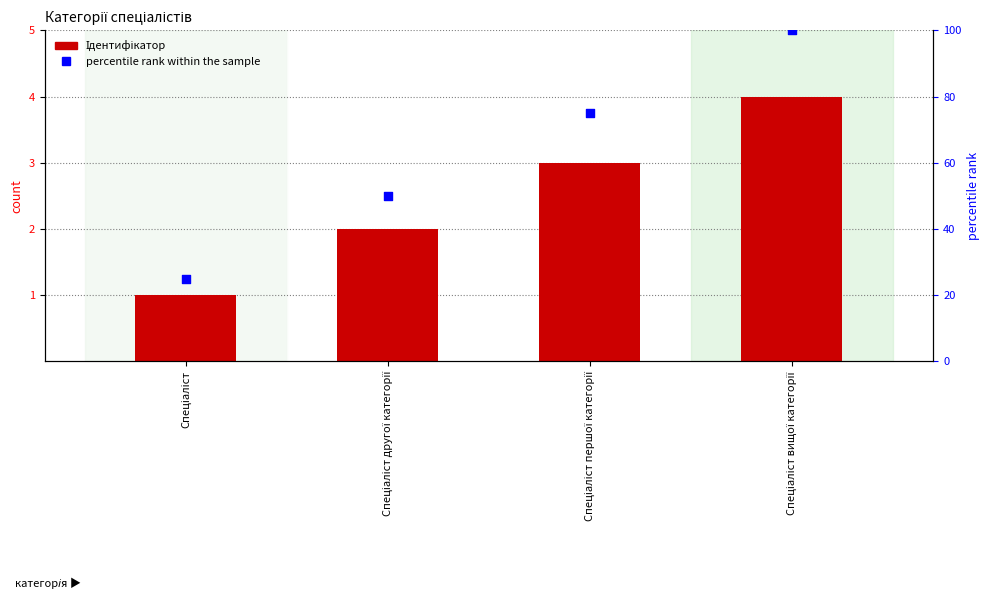

Which series has the widest spread of Y values?

percentile rank within the sample